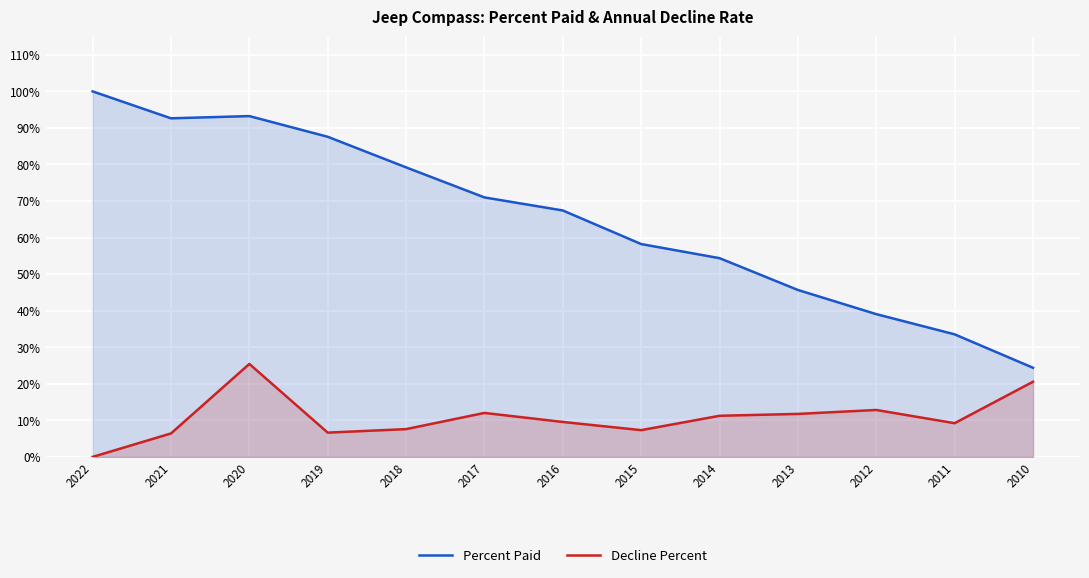

What is the value of the Decline Percent point at the 2nd from the left?

0.1